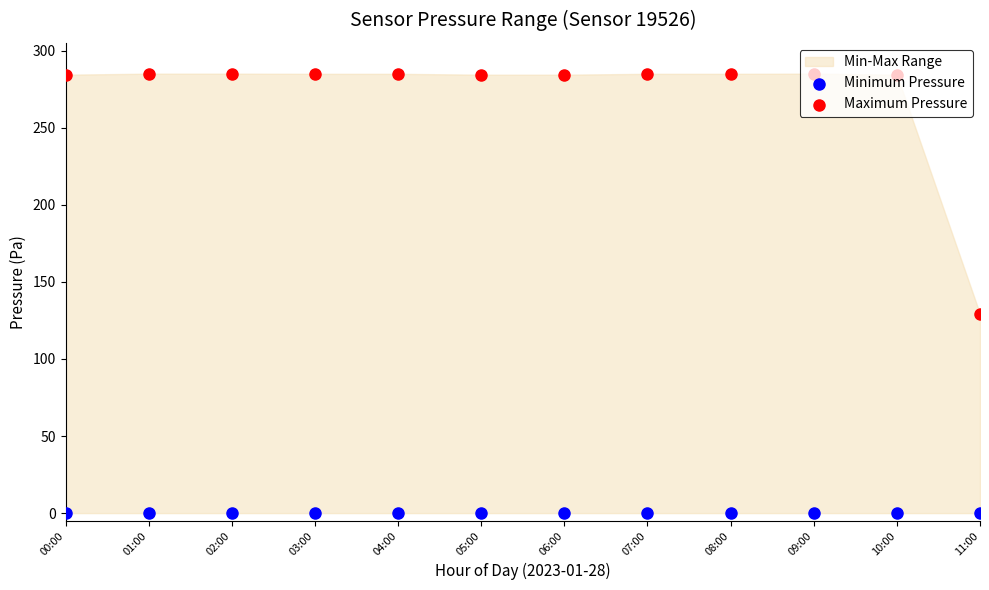

Which series contains the lowest Y value?

Minimum Pressure